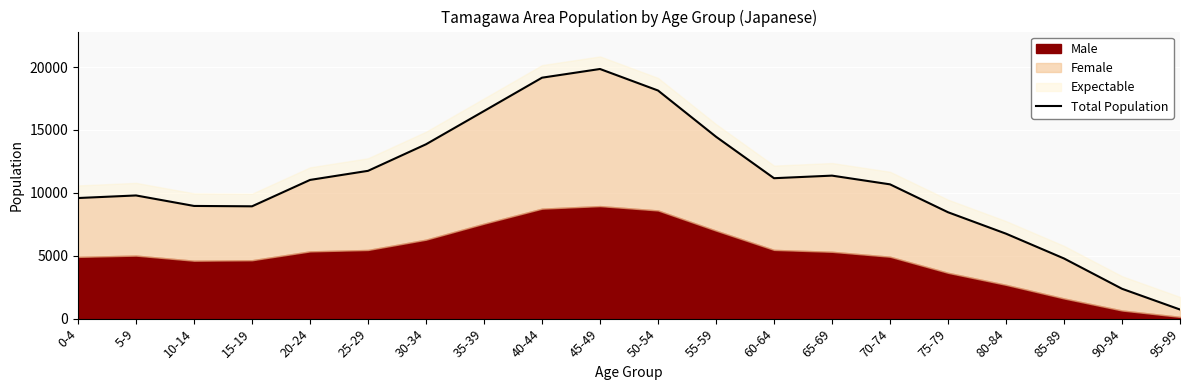

Reading right to left, what are all the values shown in this chart?

724	2374	4782	6753	8457	10675	11368	11163	14460	18134	19844	19153	16502	13860	11749	11026	8929	8958	9792	9587